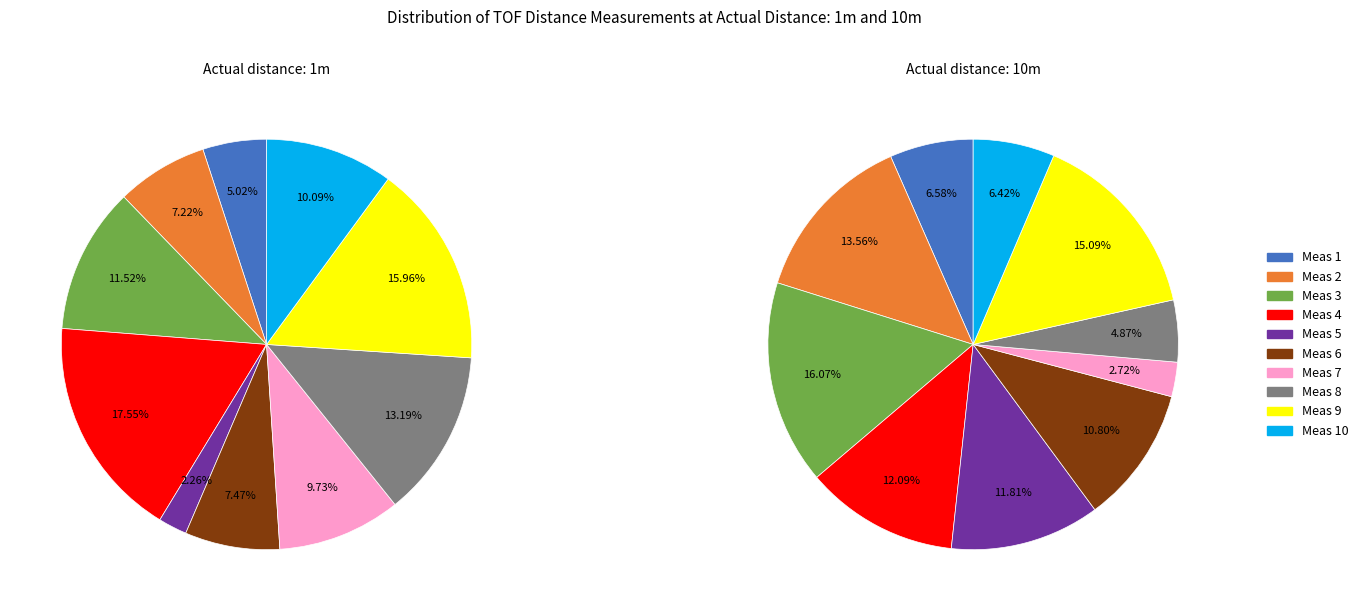

To the nearest percent, what portion does 0 represent?

7%